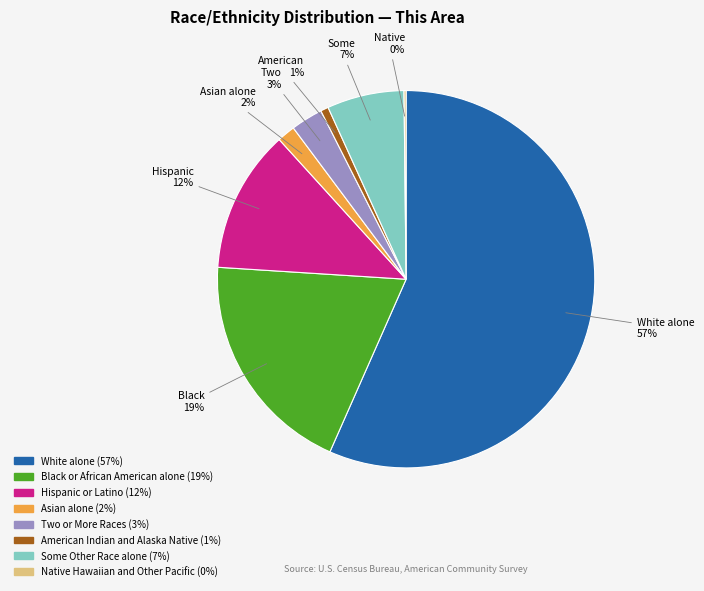

To the nearest percent, what is the average slice percentage?

12%